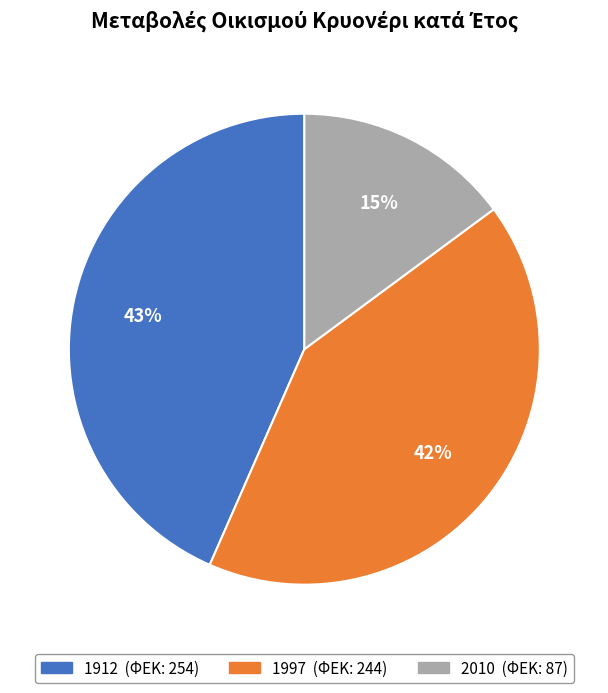

To the nearest percent, what portion does 2010 represent?

15%